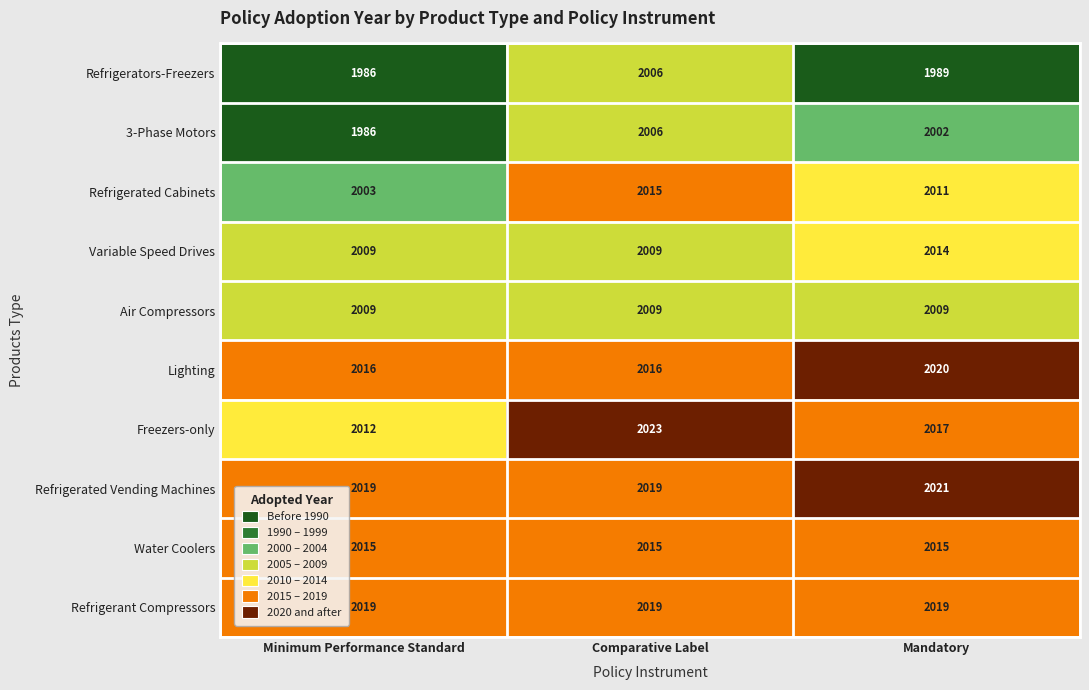

The value of Refrigerant Compressors at Mandatory is 3473. True or false?

False